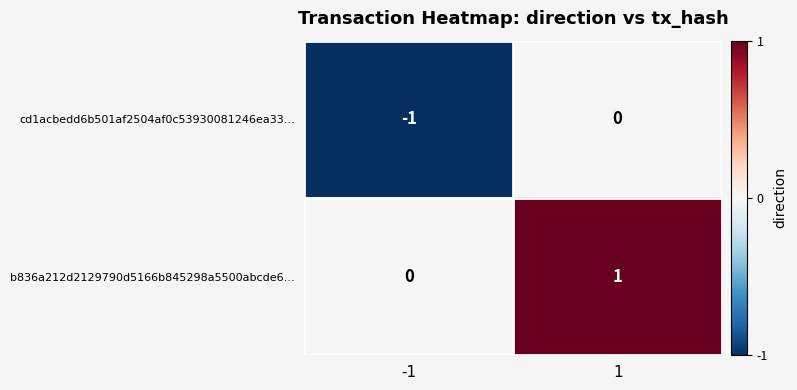

The value of cd1acbedd6b501af2504af0c53930081246ea33… at 1 is 0. True or false?

True